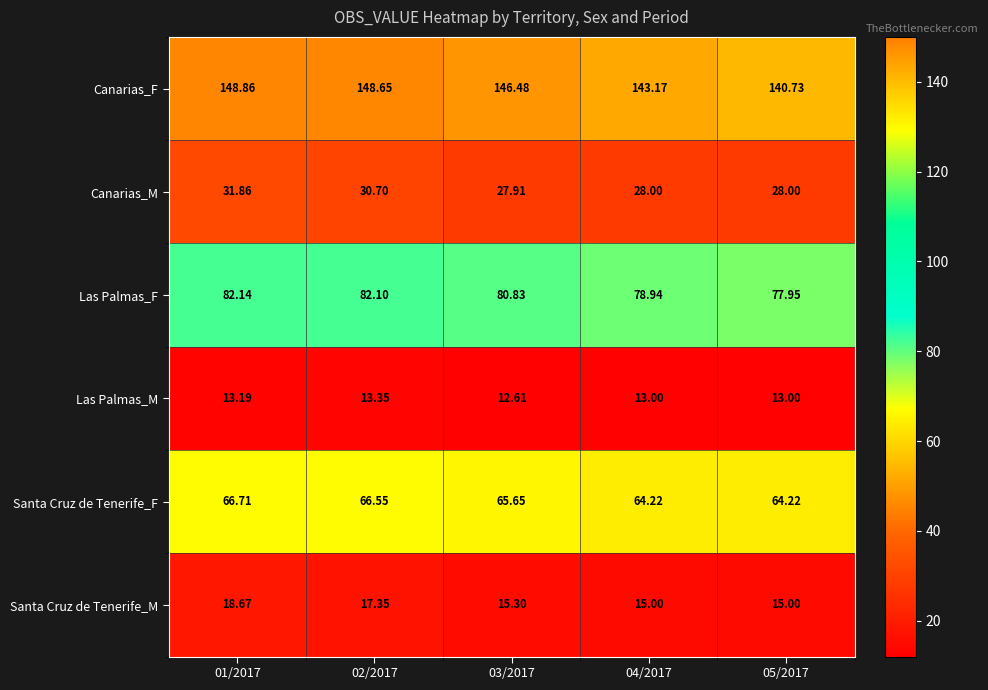

Rank the series at 01/2017 from lowest to highest value.

Las Palmas_M, Santa Cruz de Tenerife_M, Canarias_M, Santa Cruz de Tenerife_F, Las Palmas_F, Canarias_F